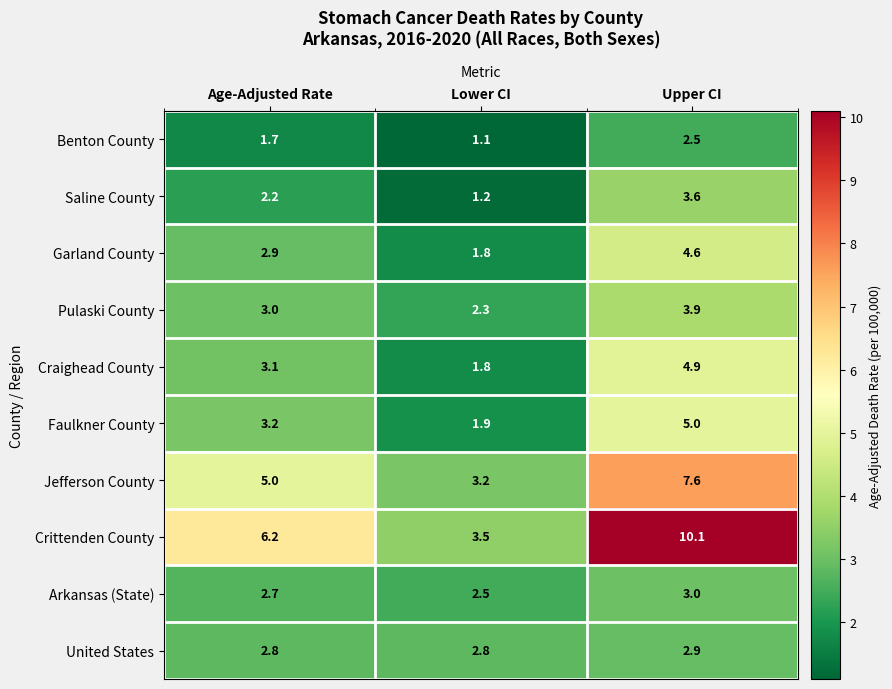

Count the number of data series in this chart.

10